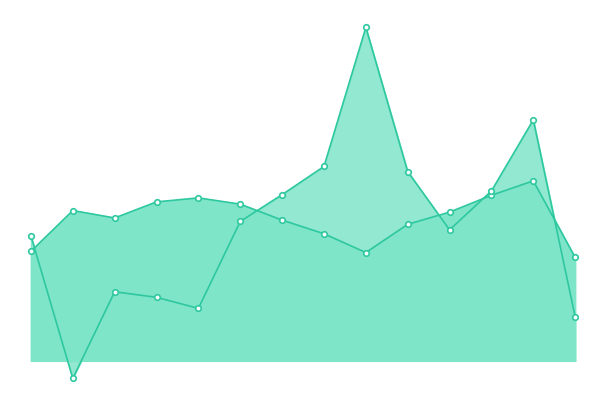

What is the highest value of the Принос од инвестирања series?

4007.7